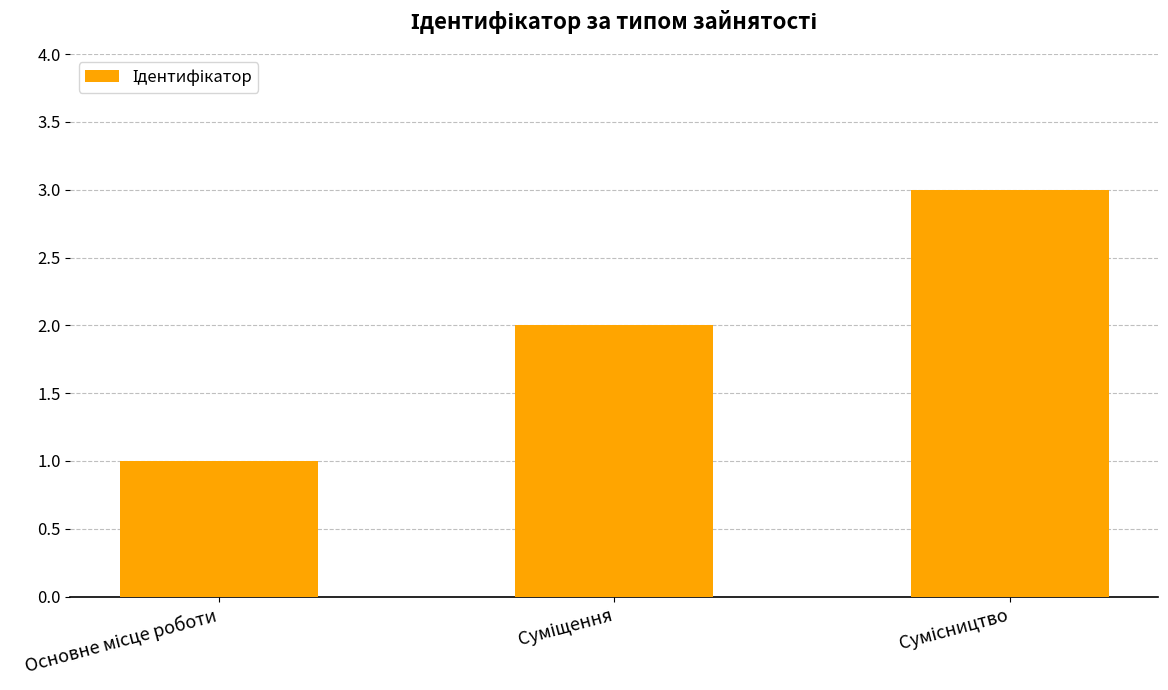

What is the sum of all values?

6